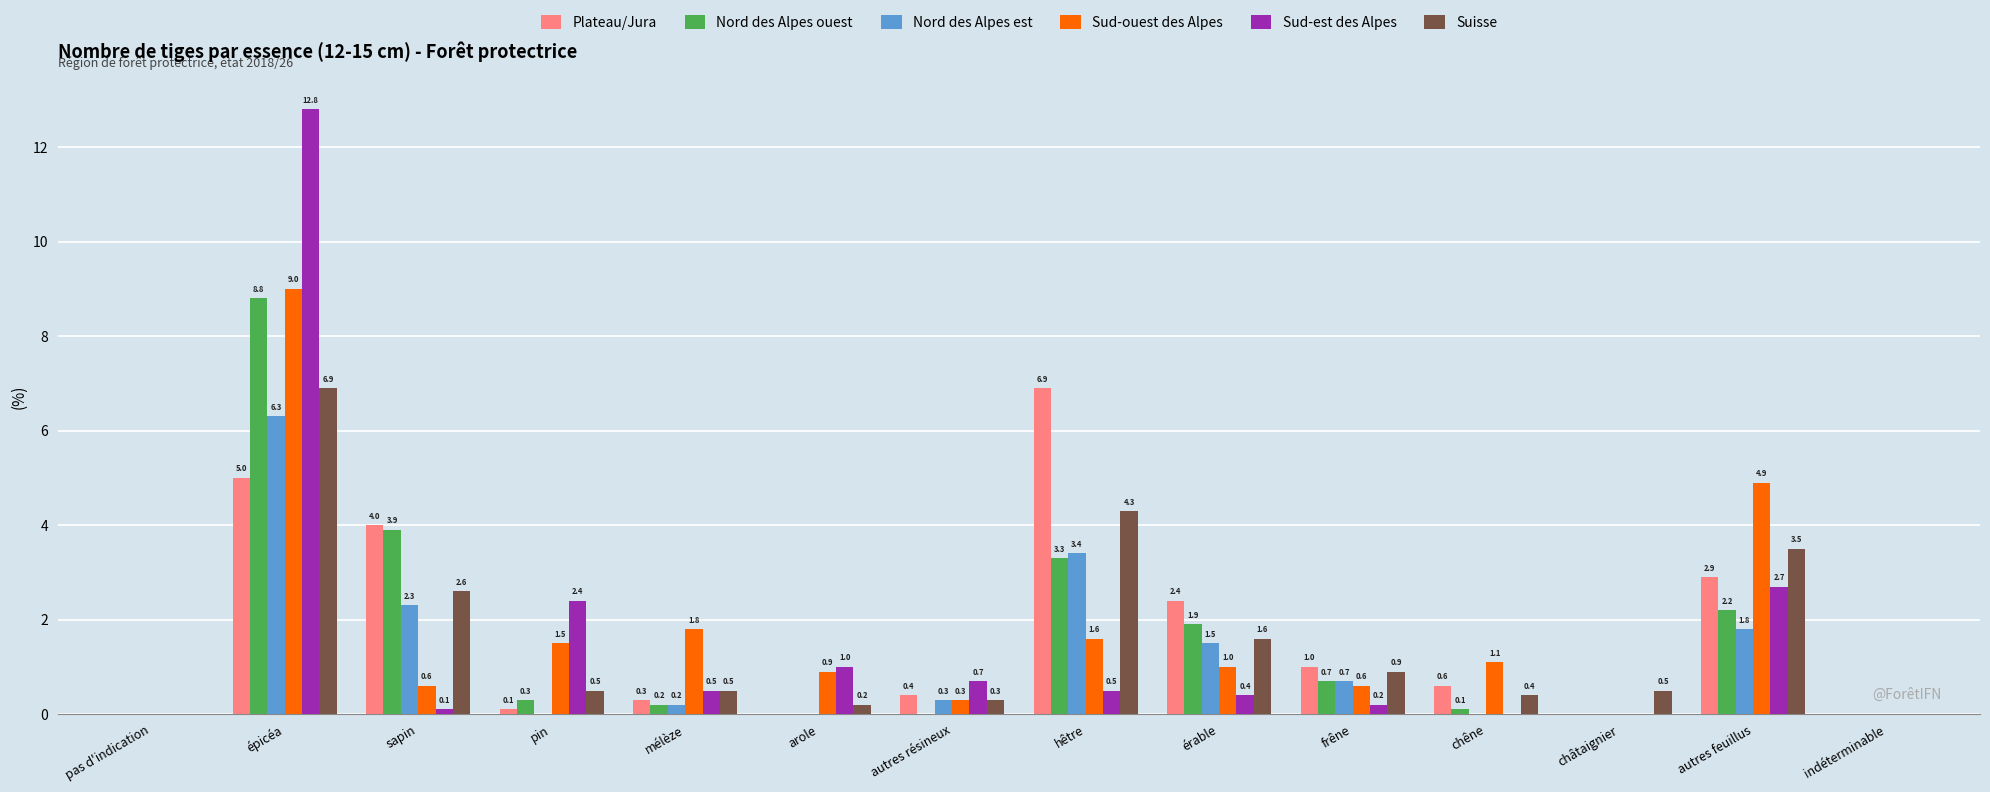

How many values in the Plateau/Jura series exceed 0?

10